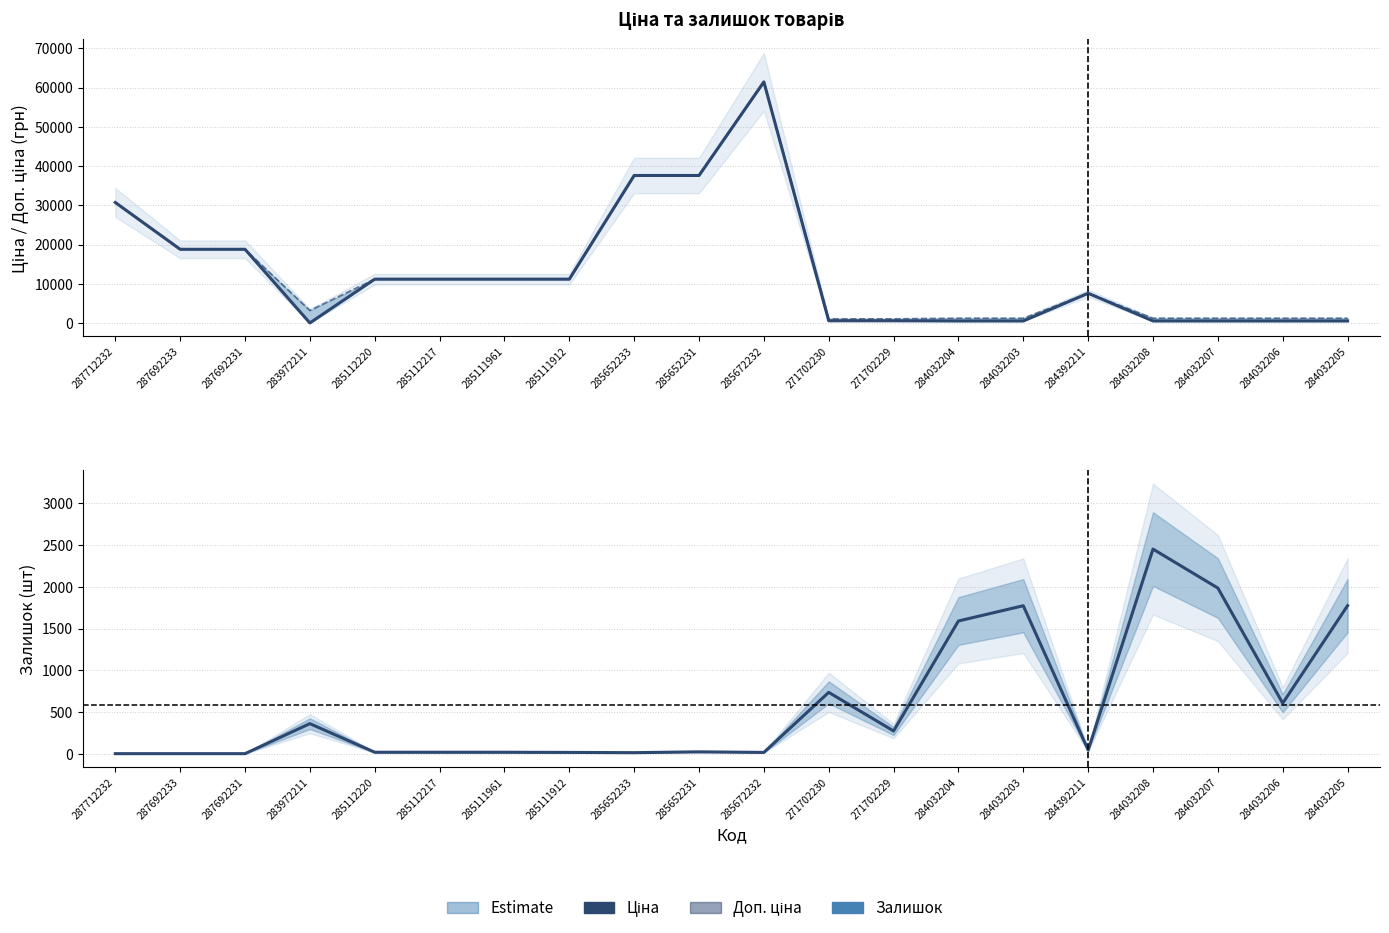

Rank the categories by Залишок value from lowest to highest.

287712232, 287692233, 287692231, 285652233, 285111912, 285672232, 285112220, 285112217, 285111961, 285652231, 284392211, 271702229, 283972211, 284032206, 271702230, 284032204, 284032203, 284032205, 284032207, 284032208